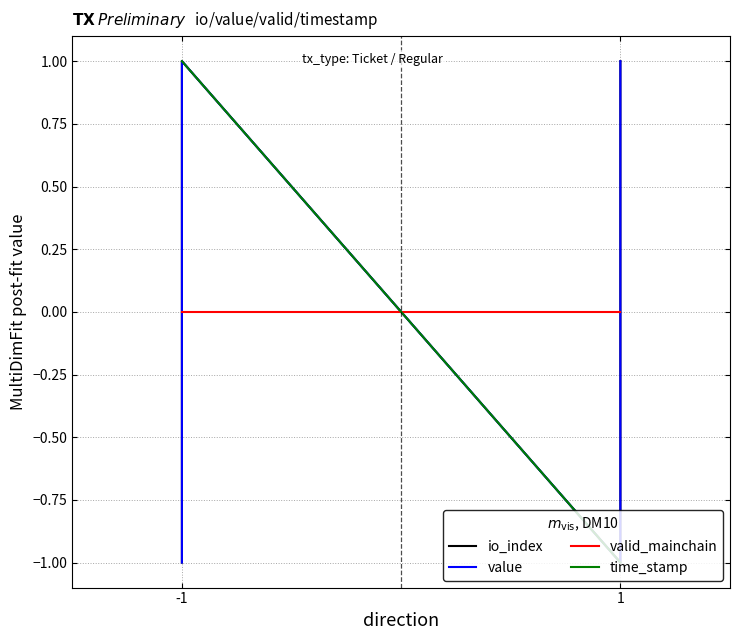

What is the difference between the maximum and minimum values in the io_index series?

2.0